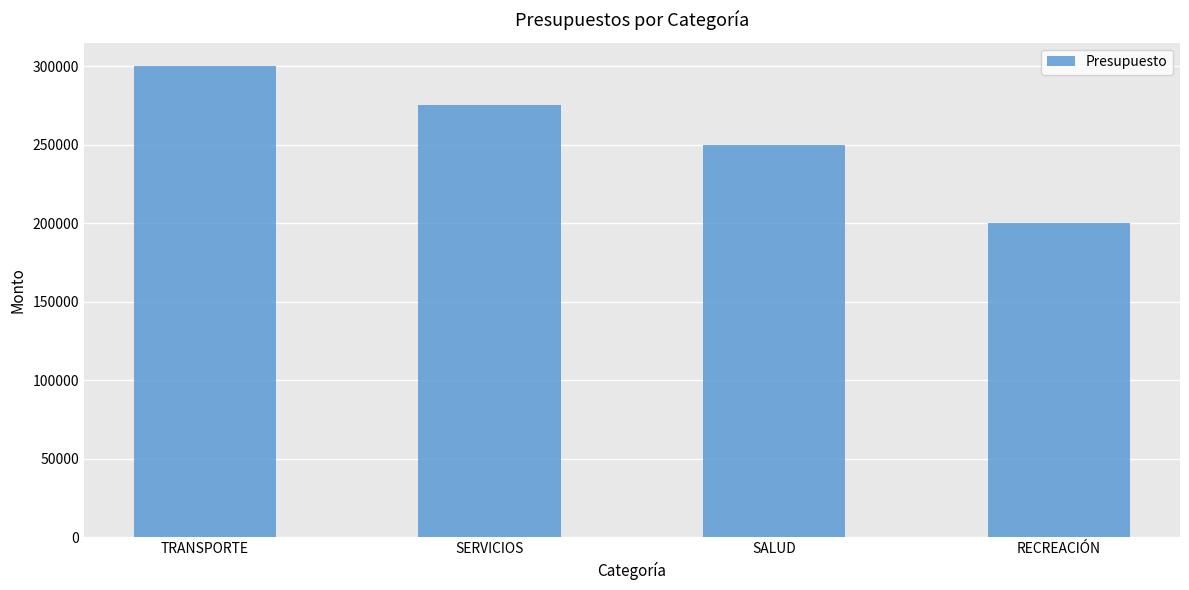

Which label corresponds to the largest value in the chart?

TRANSPORTE